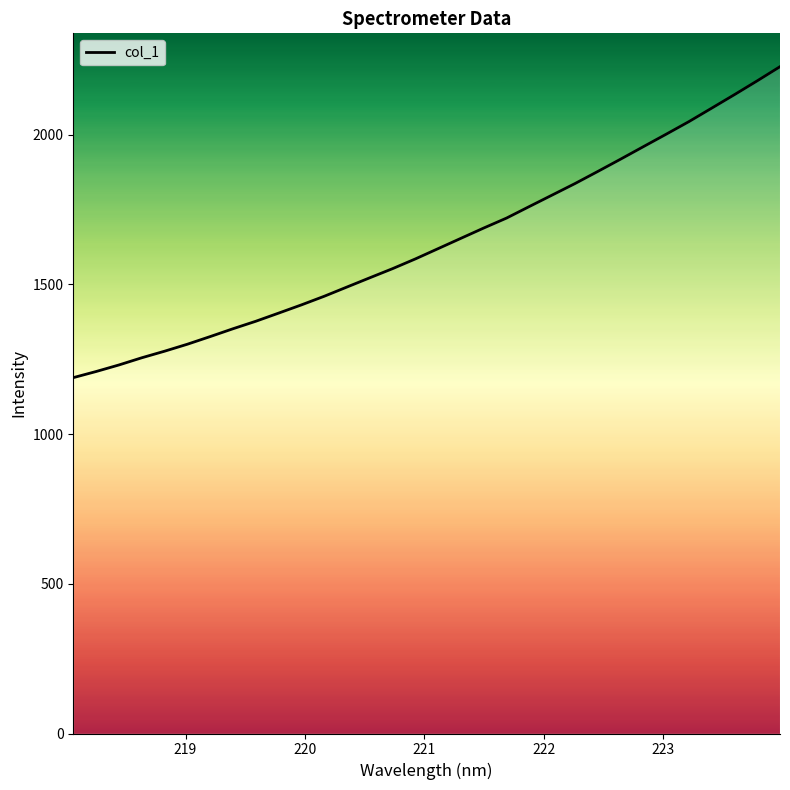

What is the greatest value displayed?

2226.7